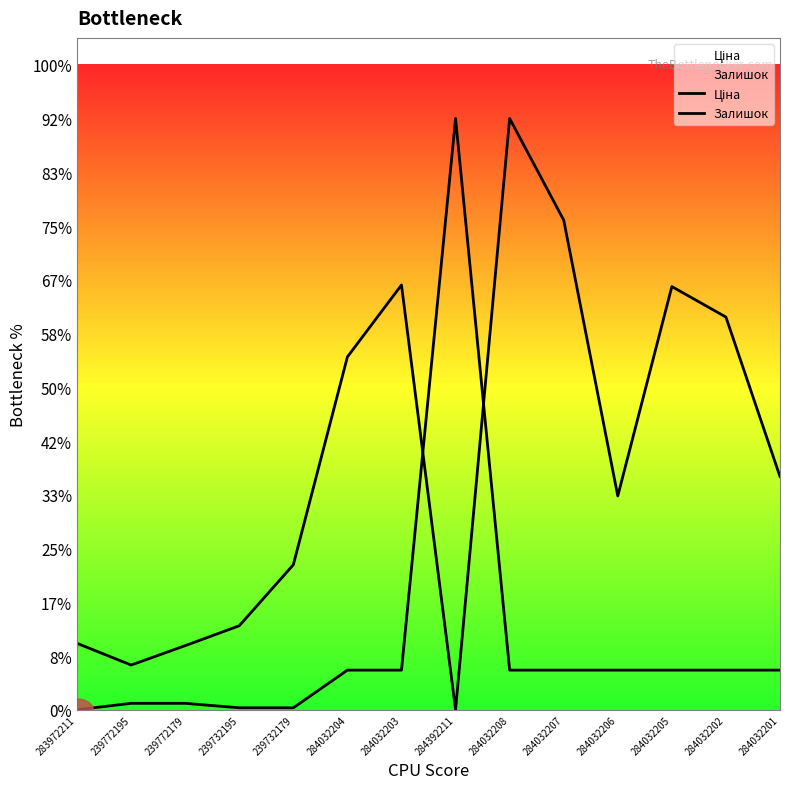

At which label does Залишок first exceed 3332?

284032204